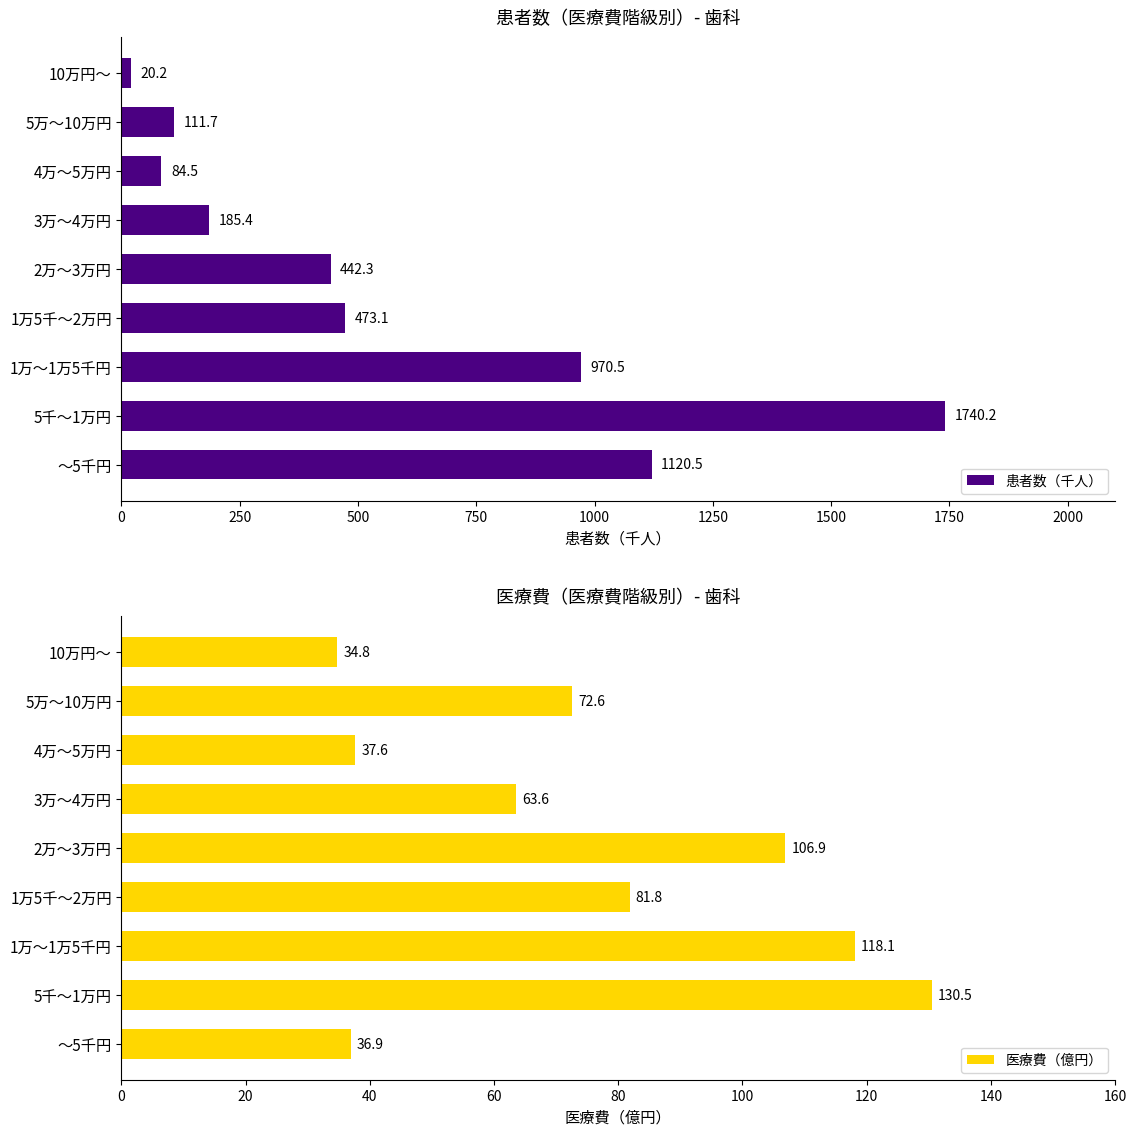

At which label does 患者数（千人） reach its peak?

5千～1万円